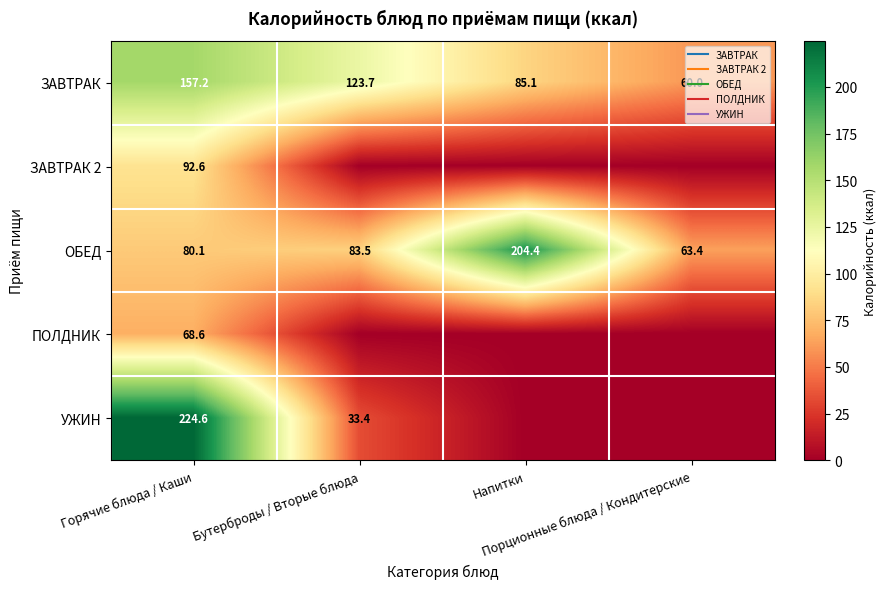

Is it true that УЖИН equals 46.0 at Бутерброды / Вторые блюда?

False